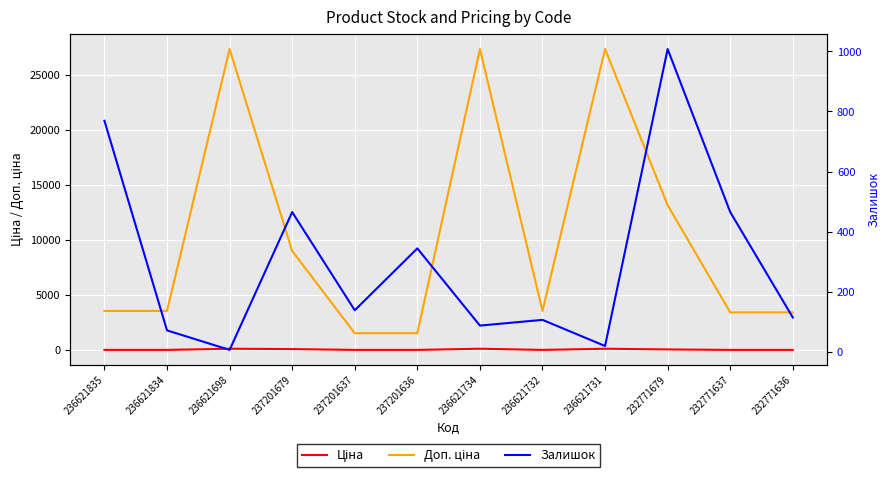

What is the difference between the maximum and minimum values in the Доп. ціна series?

25826.8